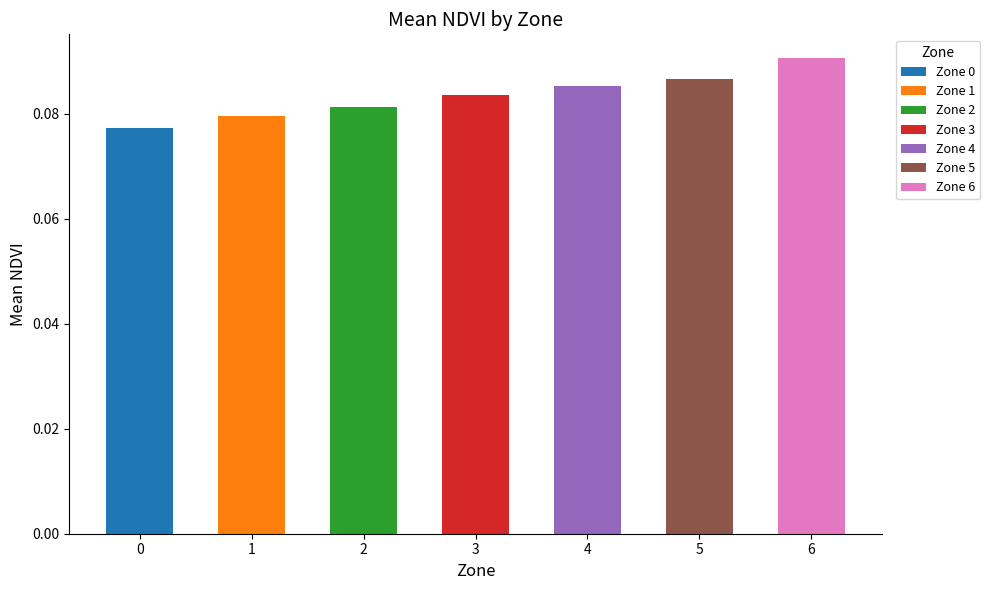

True or false: the data shows 0.0 at 6.

False